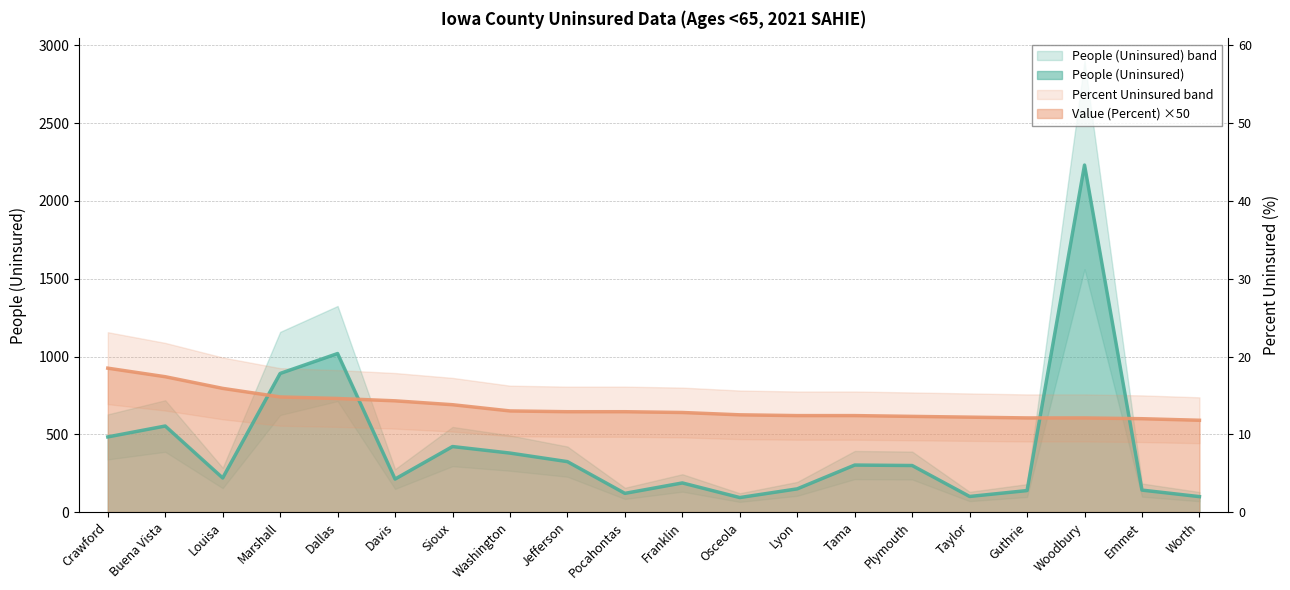

What is the approximate value of Value (Percent) at Louisa?

795.0